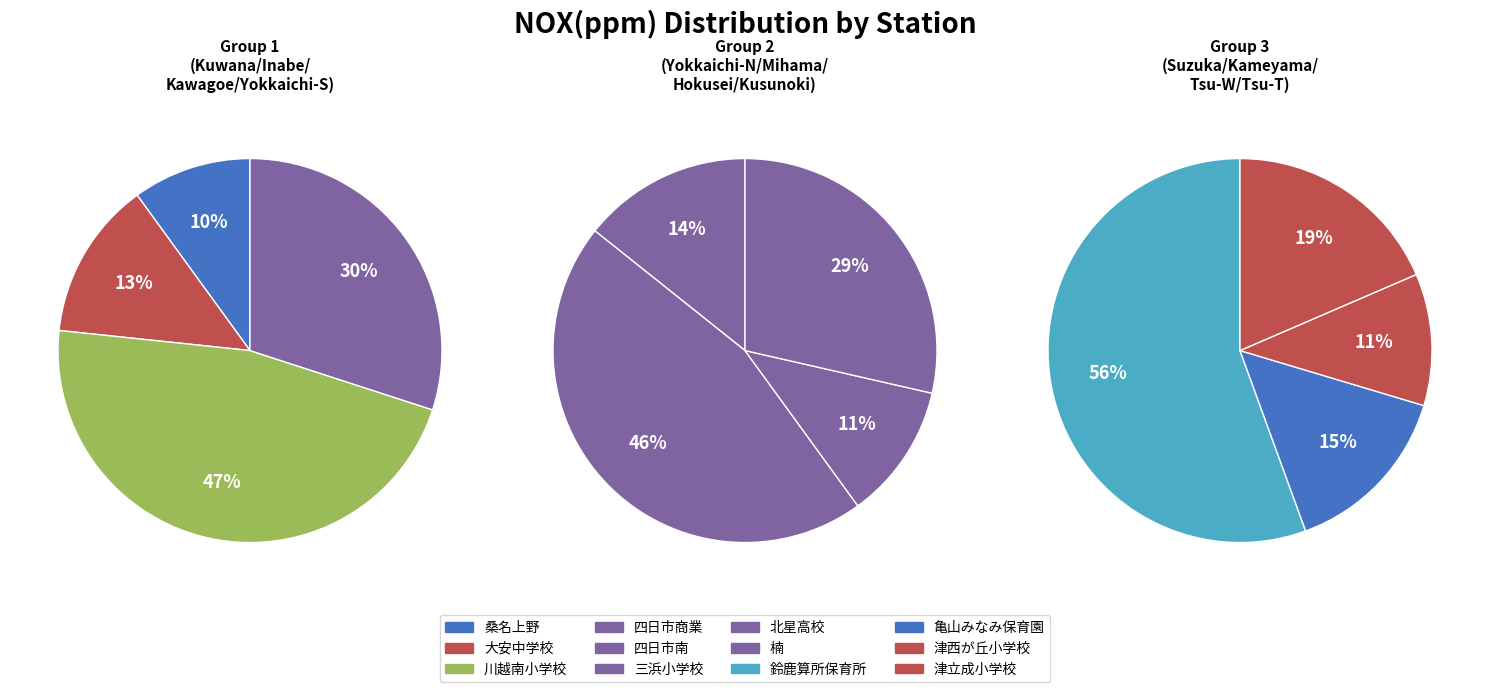

To the nearest percent, what is the difference between the 四日市市/四日市商業 and 四日市市/北星高校 slice percentages?

5%